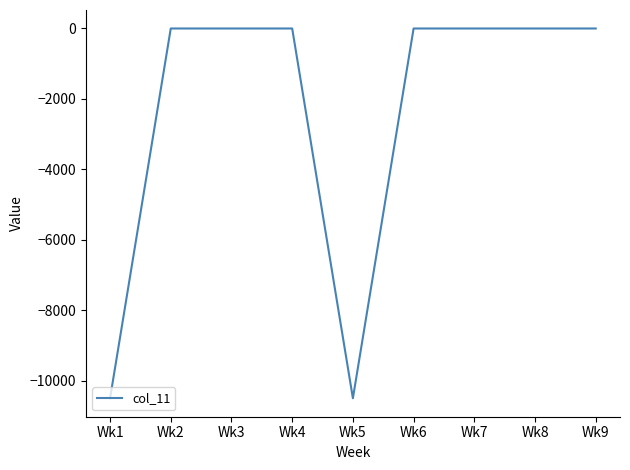

What is the minimum value shown in the chart?

-10500